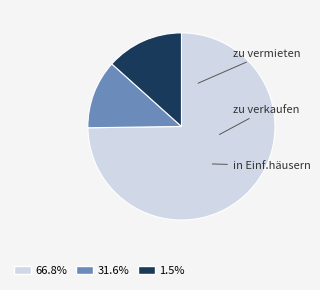

Which slice is the smallest?

zu verkaufen